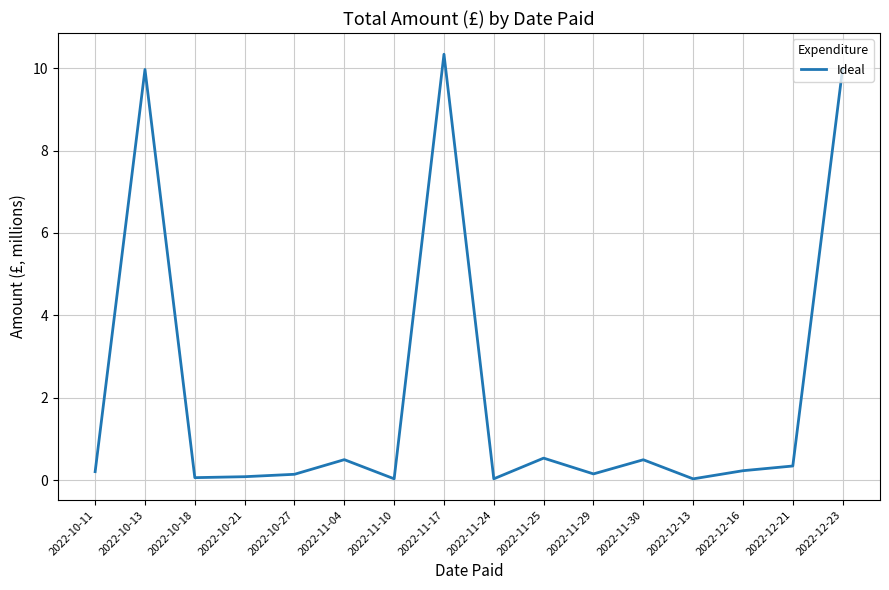

What is the difference between the maximum and minimum values?

10.3